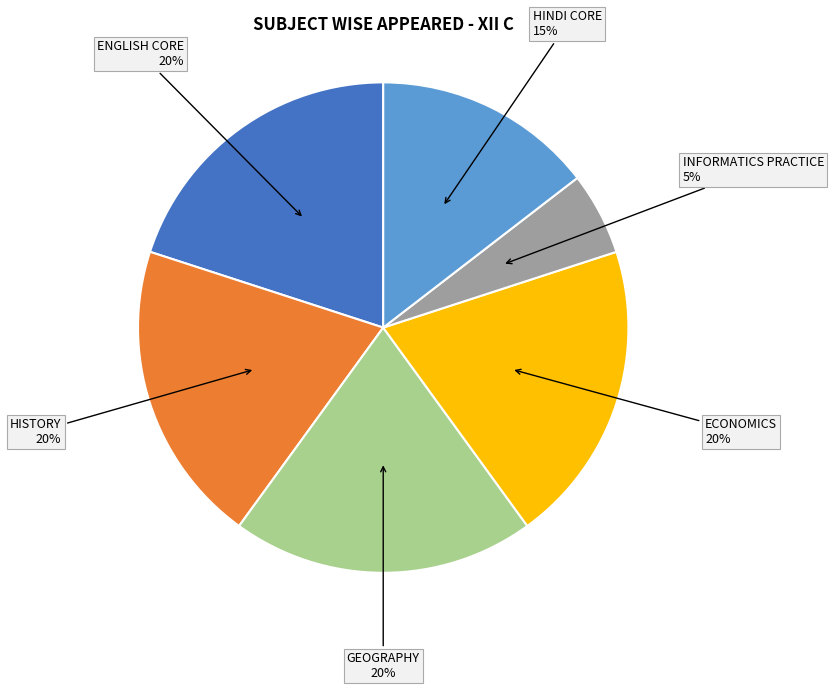

Is there any slice that represents more than half of the pie?

No